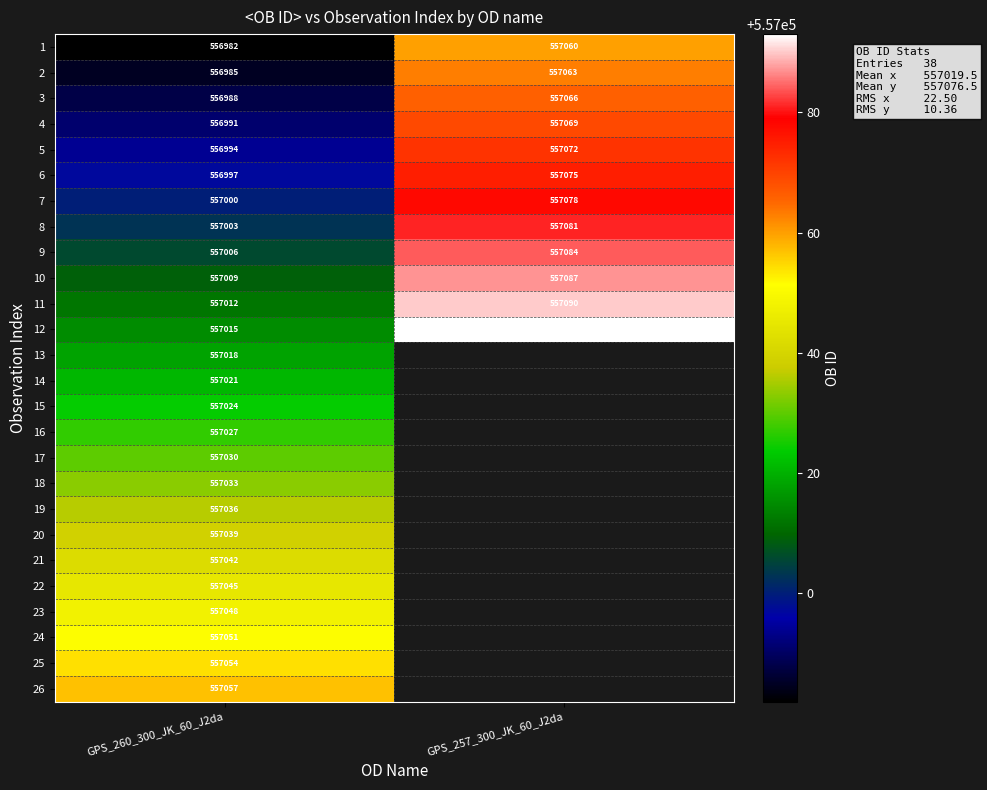

Is the value of 6 at GPS_260_300_JK_60_J2da greater than the value of 19 at GPS_260_300_JK_60_J2da?

No